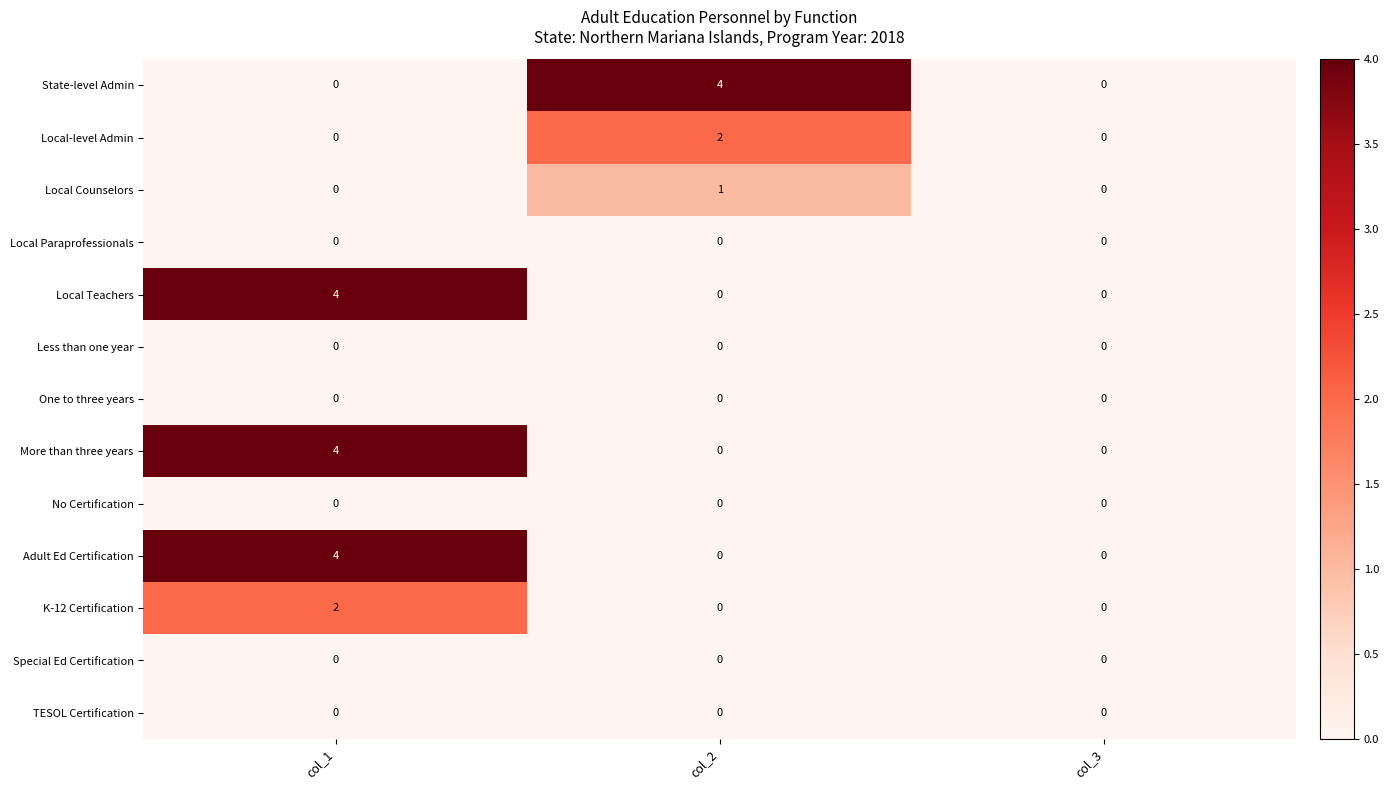

Count the Local-level Admin values in the range 0 to 2.

3